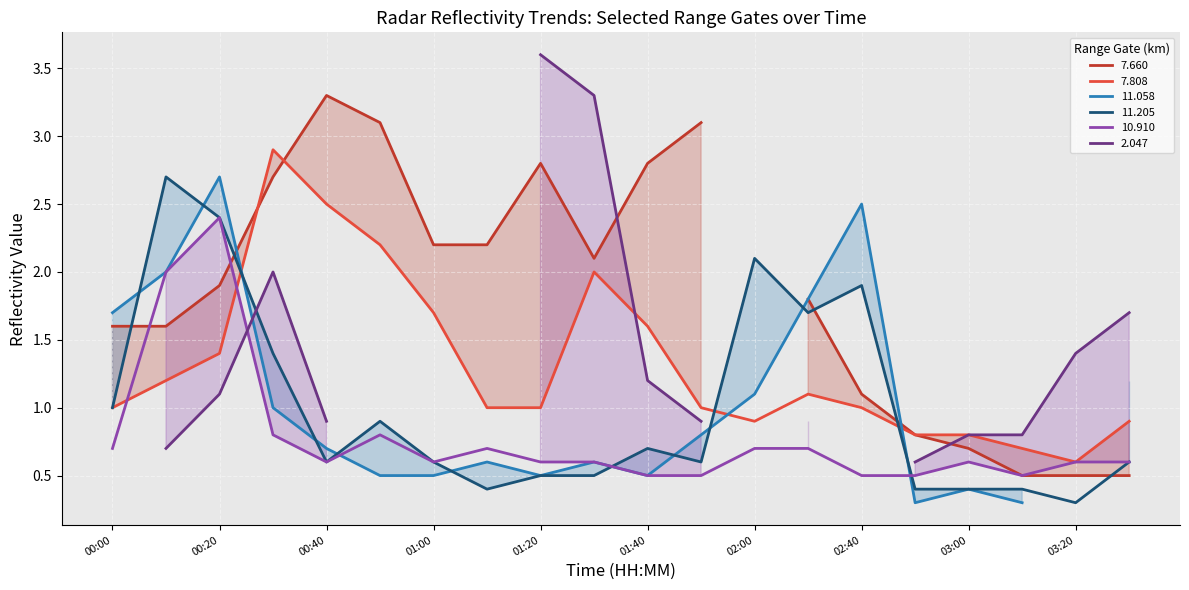

Is it true that 7.808 equals 0.6 at 03:20?

True